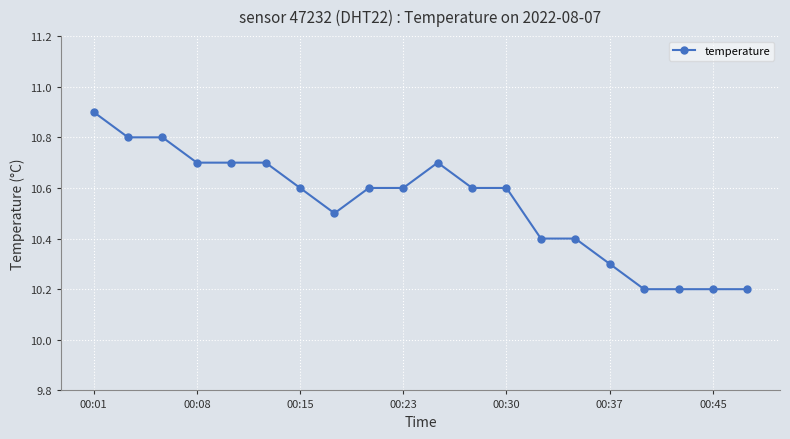

What is the value of the 20th point from the left?

10.2